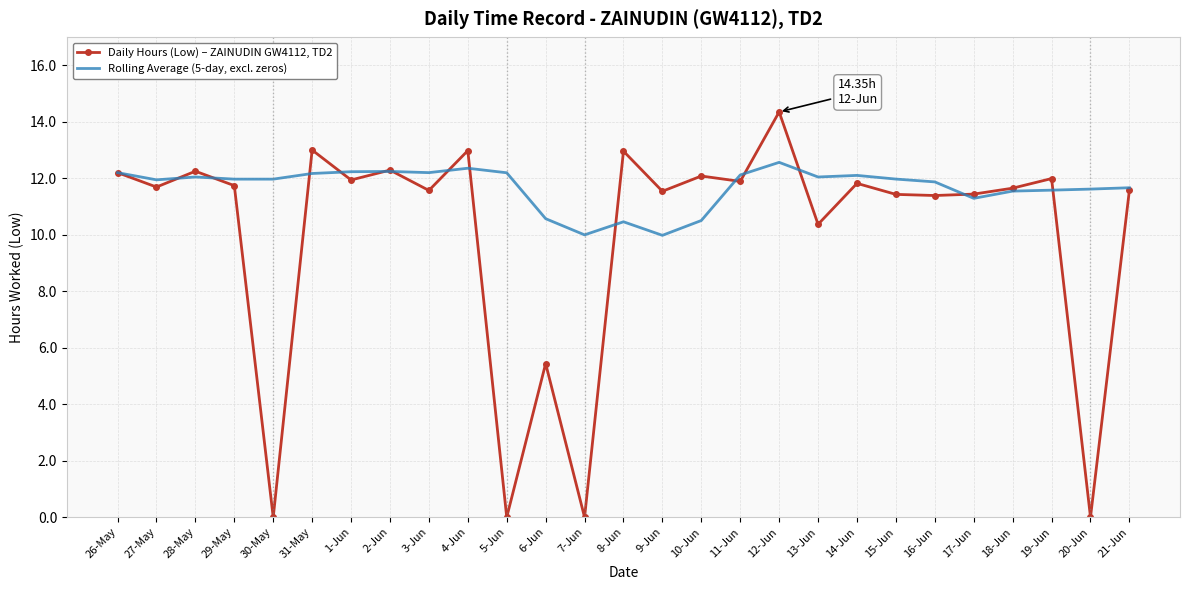

At 29-May, list the series in order from smallest to largest.

Daily Hours (Low) – ZAINUDIN GW4112, TD2, Rolling Average (5-day, excl. zeros)